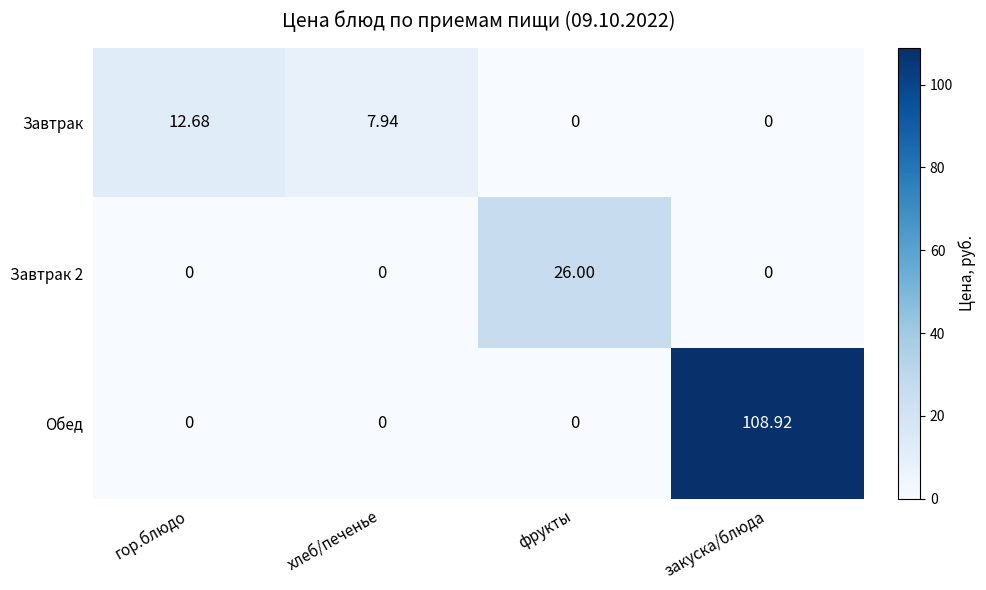

Is the value of Завтрак 2 at гор.блюдо greater than the value of Обед at закуска/блюда?

No